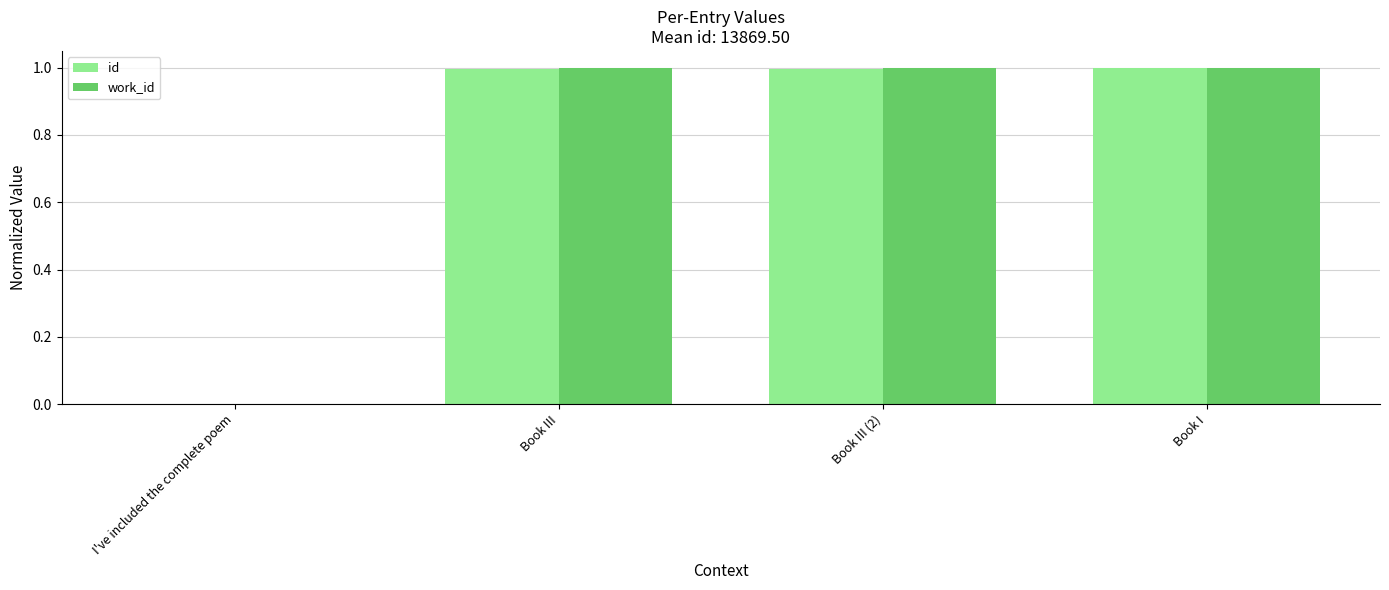

What is the maximum value shown in the chart?

1.0